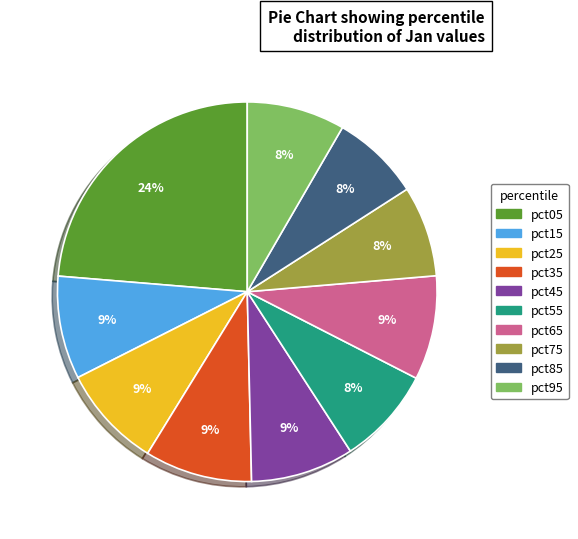

Between pct35 and pct55, which is larger?

pct35